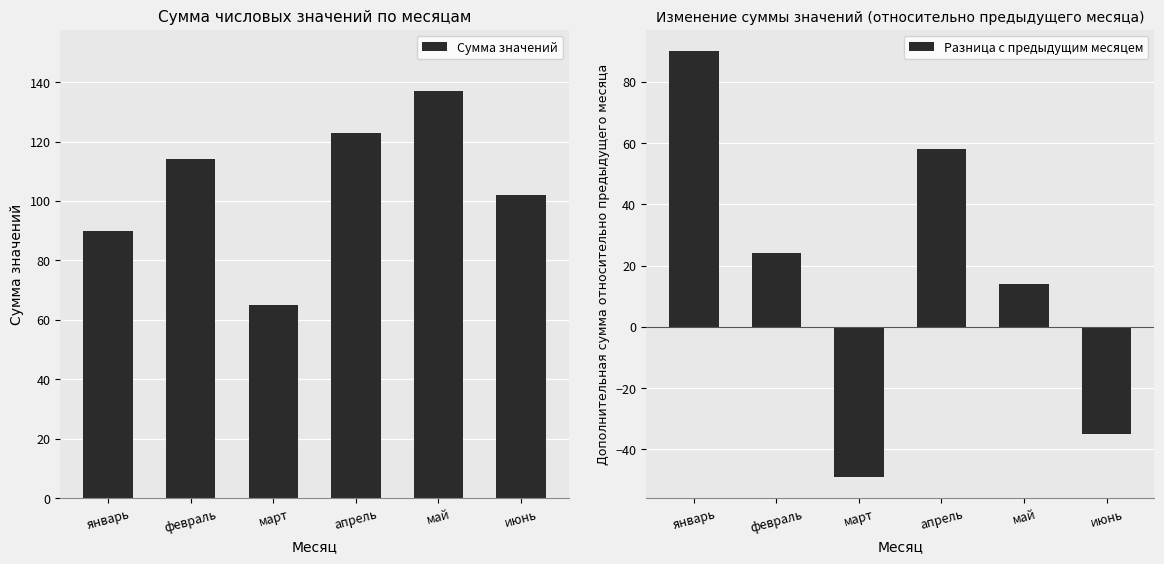

How many distinct data groups are displayed?

2